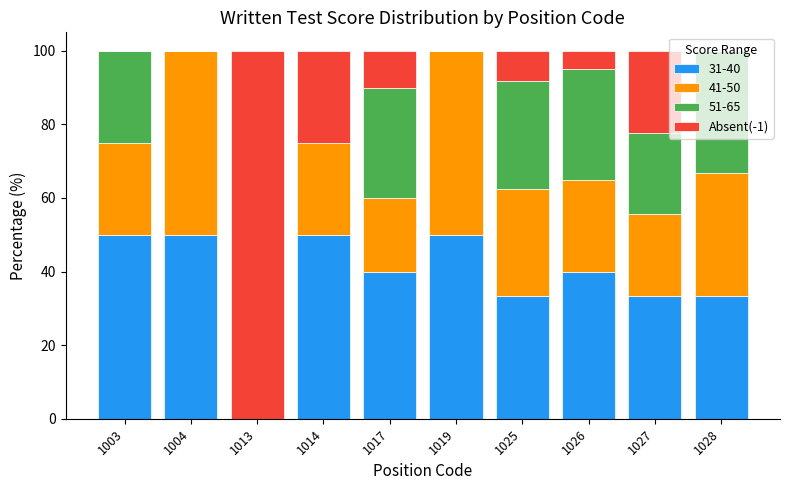

The value of 31-40 at 1014 is 20.8. True or false?

False